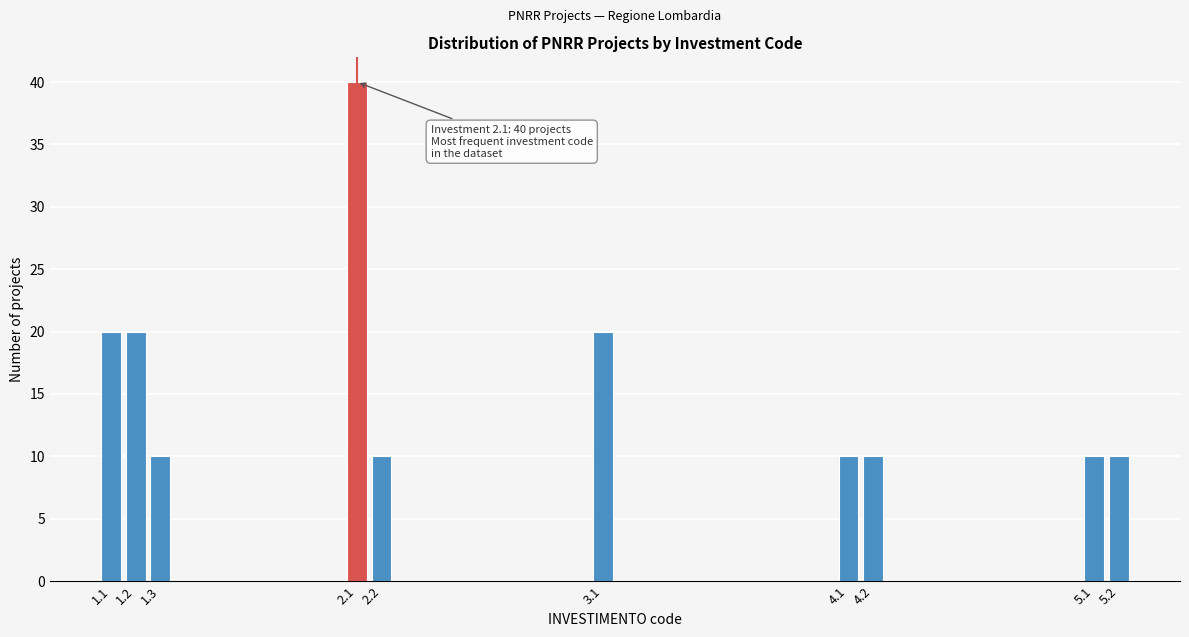

Reading left to right, transcribe all the data shown in this chart.

20	20	10	40	10	20	10	10	10	10